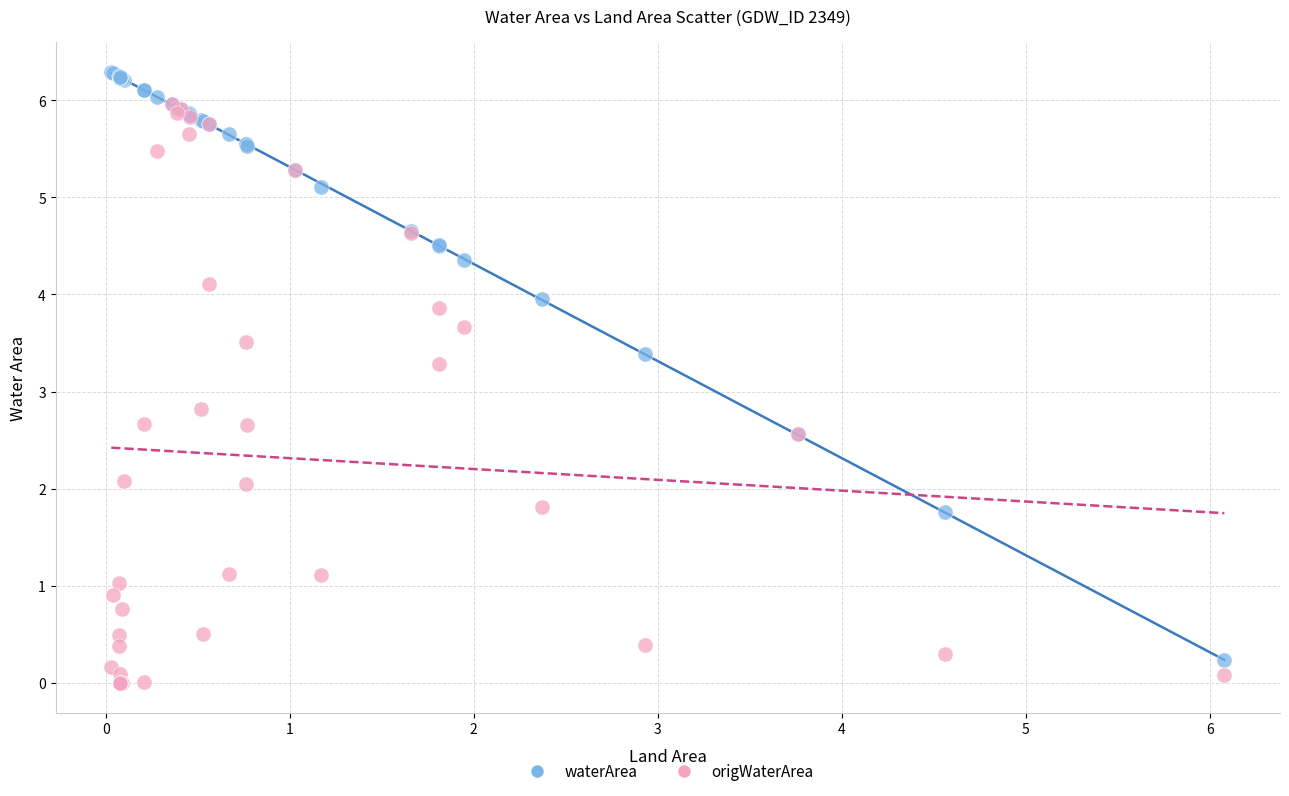

Across all series, what Y value is closest to 3?

2.8